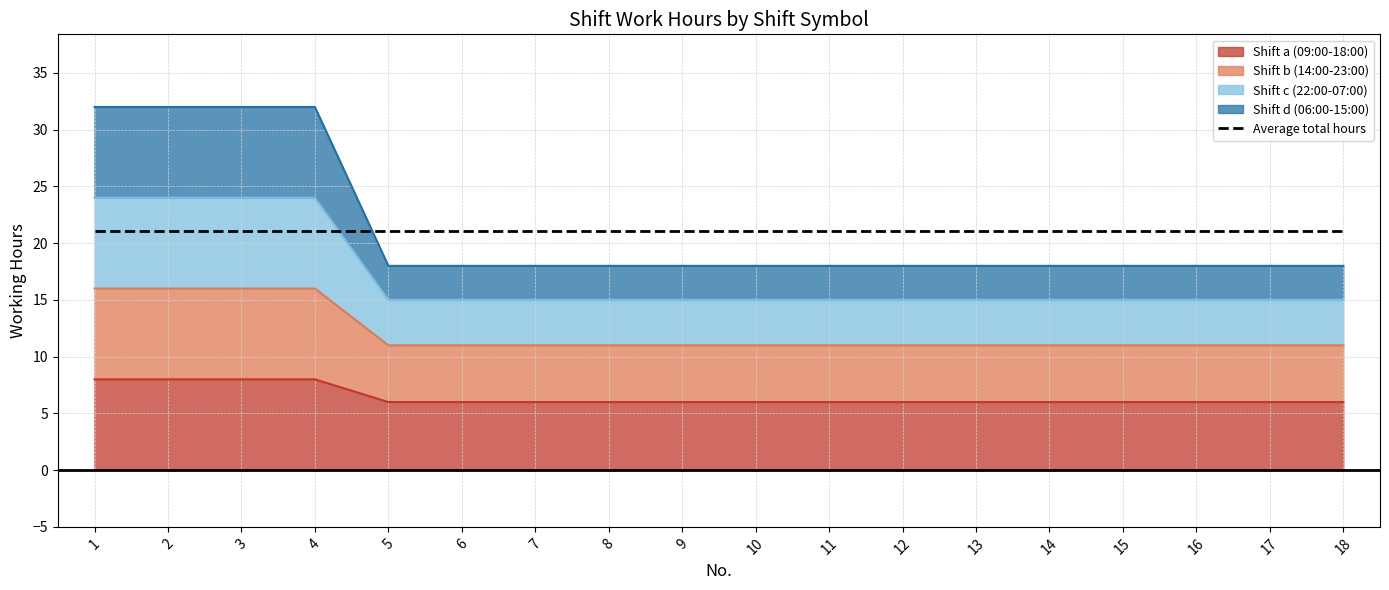

At which label does Shift a (09:00-18:00) reach its peak?

1